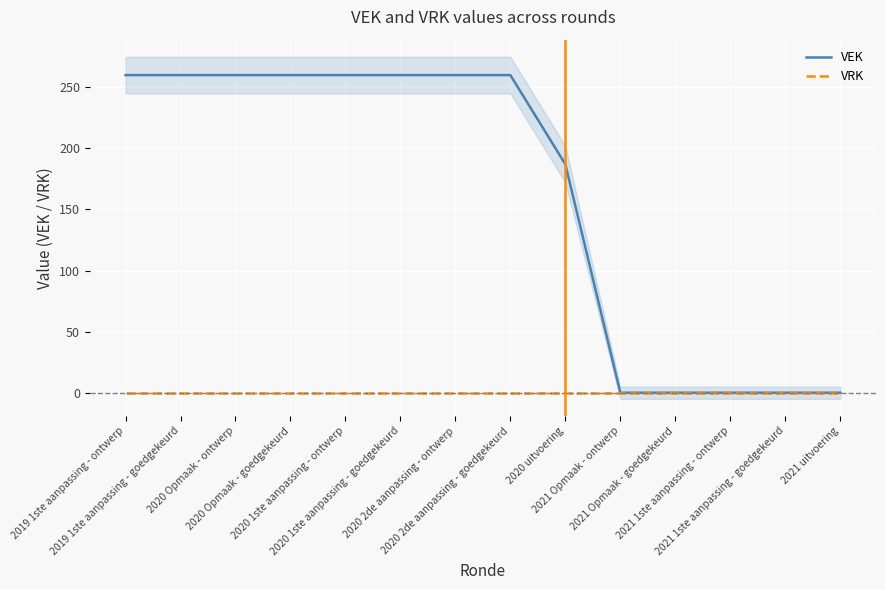

True or false: VEK has more than 1 points higher than both neighbors.

False